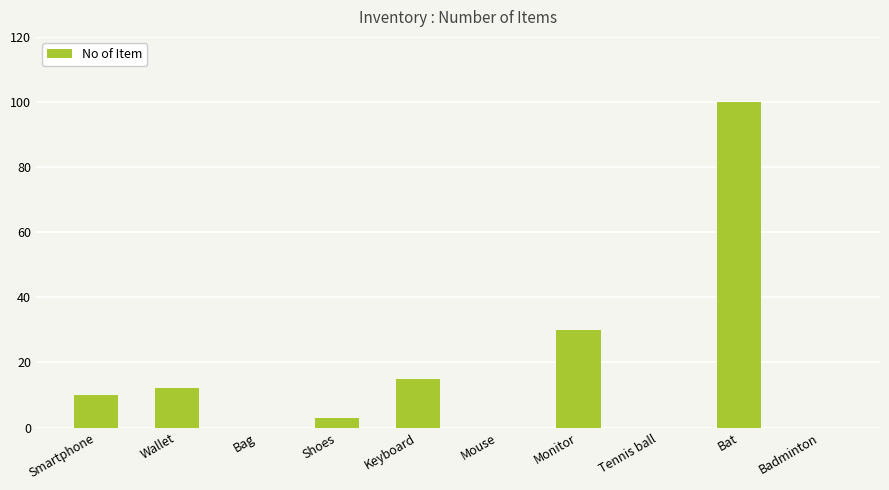

What is the sum of the values at Keyboard and Bat?

115